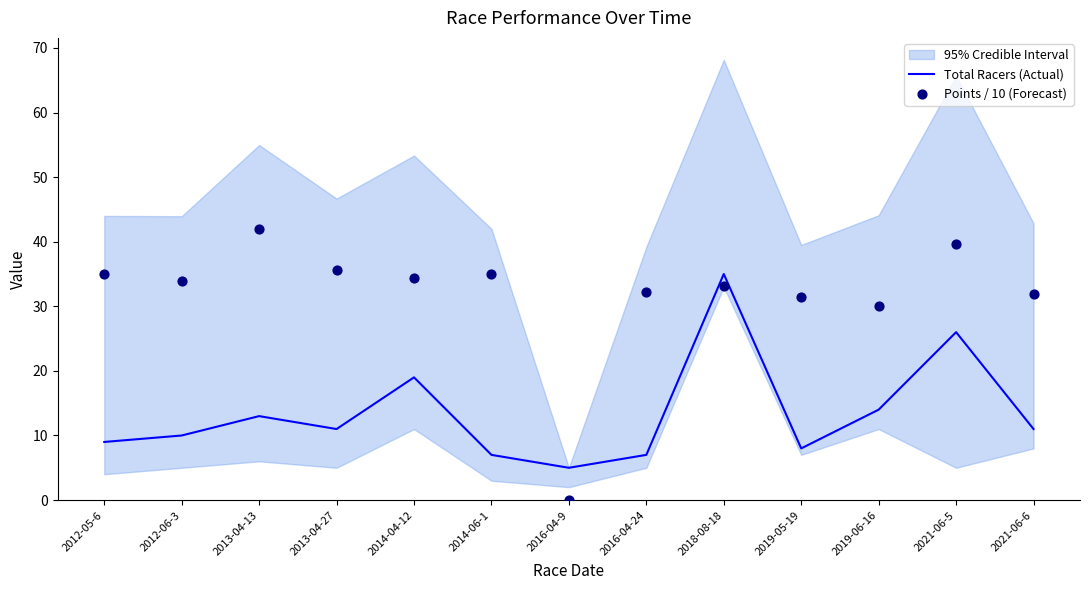

Is it true that Total Racers (Actual) equals 6 at 2012-06-3?

False